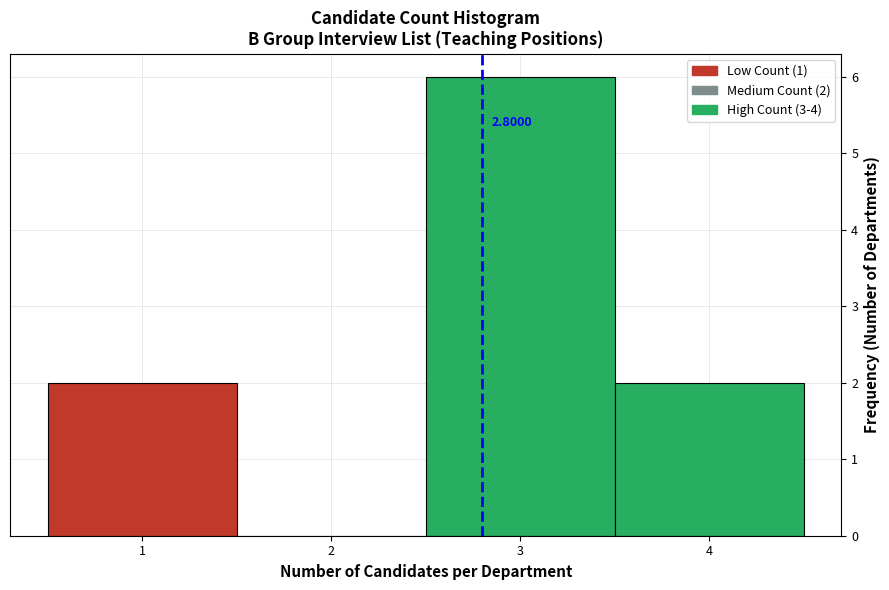

Which range on the x-axis has the tallest bar?

2.5 to 3.5